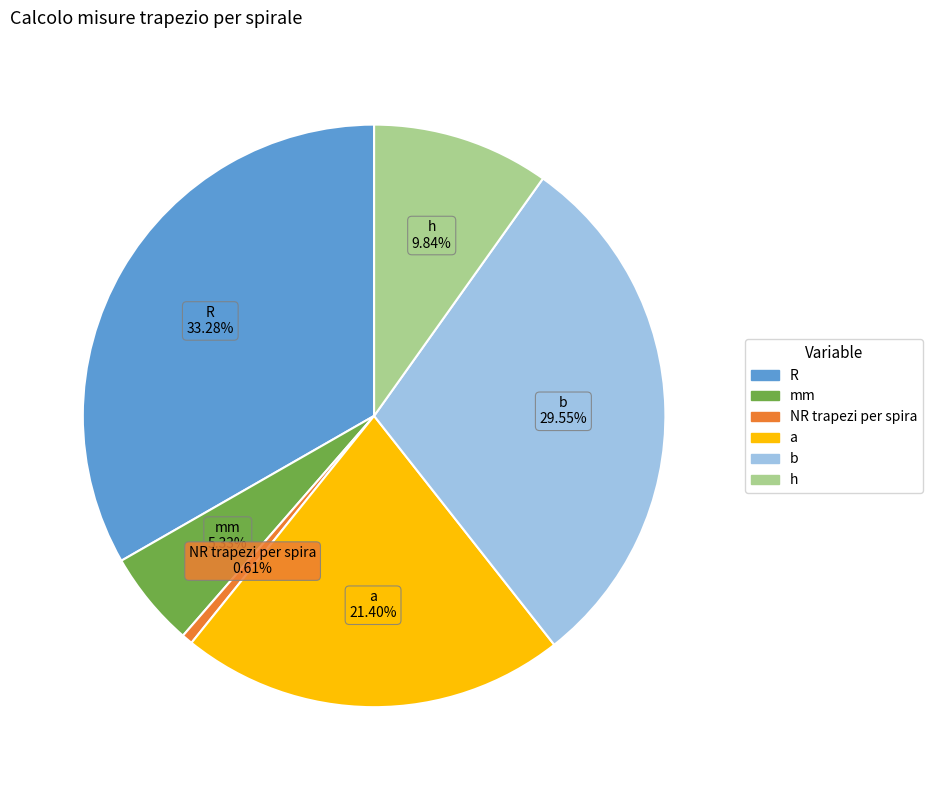

Combined, what portion of the pie is NR trapezi per spira and h?

10.4%